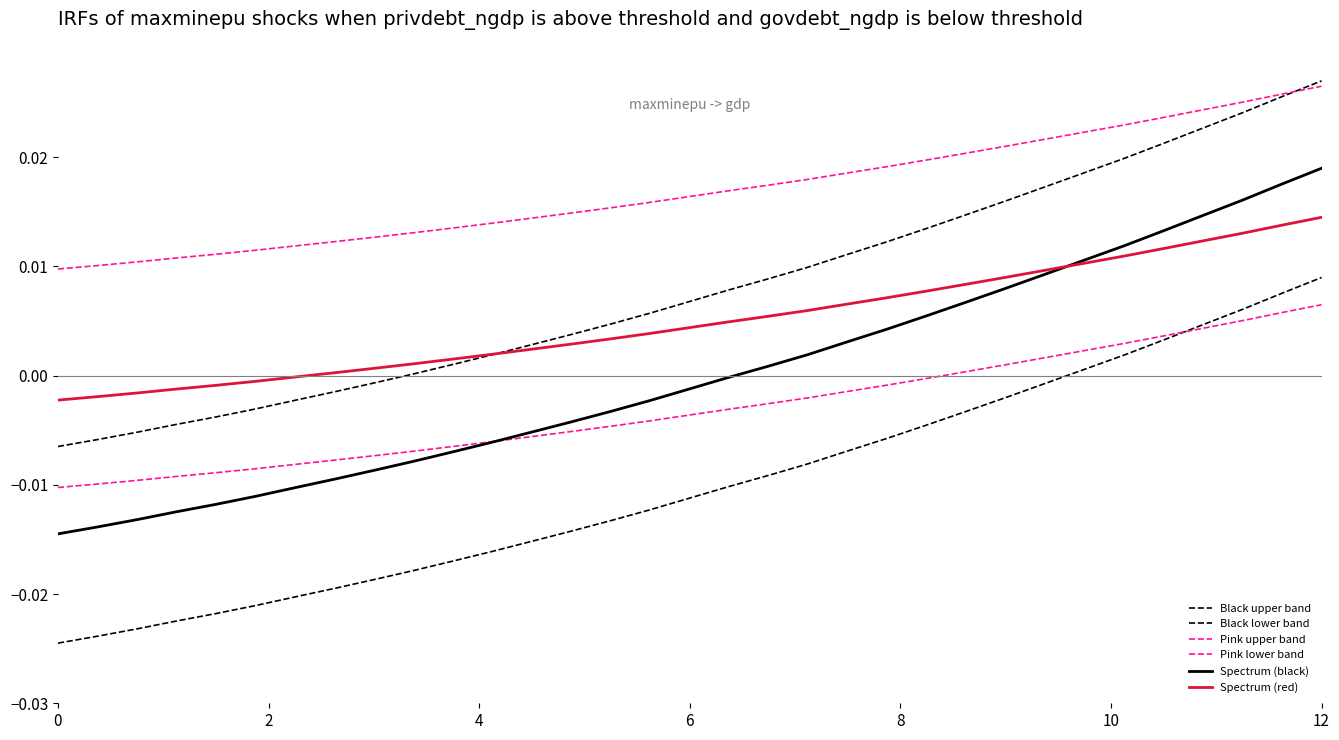

How many series are shown in this chart?

6